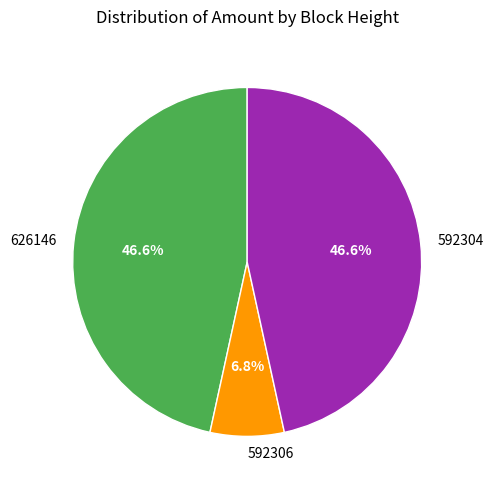

Does any single category account for the majority?

No